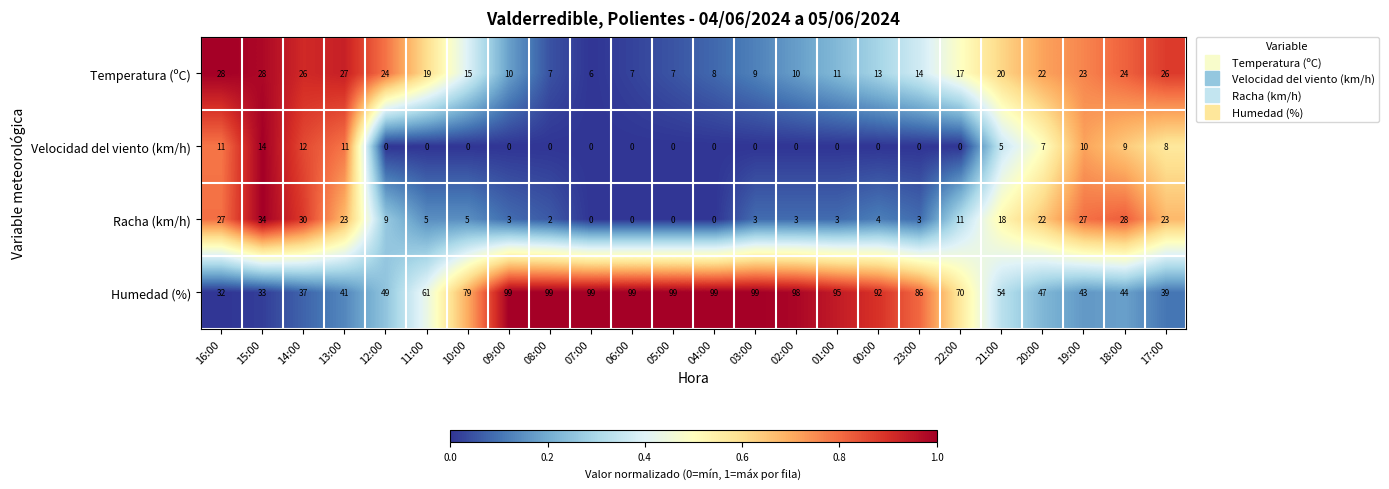

How many data points does each series have?

24